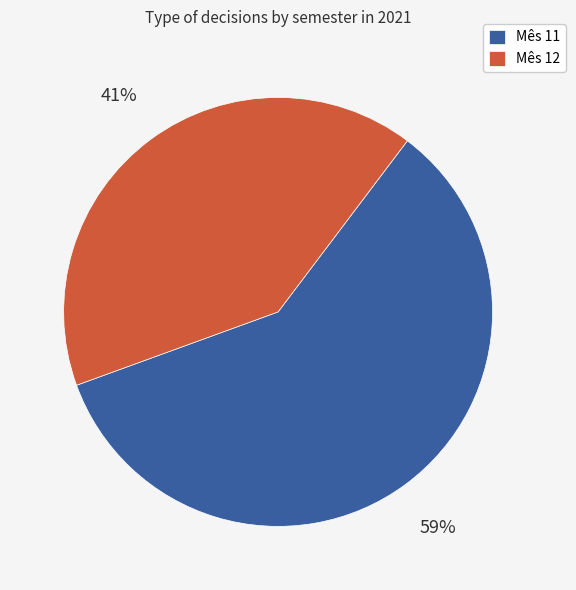

What is the ratio of the value at Mês 11 to the value at Mês 12?

1.4